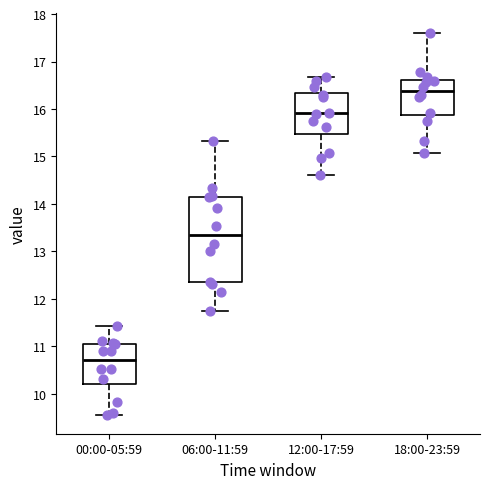

Reading left to right, read every box against the y-axis: the position of its median line, the range the box covers, and the ends of its whiskers. The values are not printed on the chart, so give them approximately, as read against the axis.

00:00-05:59: median 10.7, box 10.2 to 11.1, whiskers 9.6 to 11.4
06:00-11:59: median 13.3, box 12.4 to 14.1, whiskers 11.7 to 15.3
12:00-17:59: median 15.9, box 15.5 to 16.3, whiskers 14.6 to 16.7
18:00-23:59: median 16.4, box 15.9 to 16.6, whiskers 15.1 to 17.6